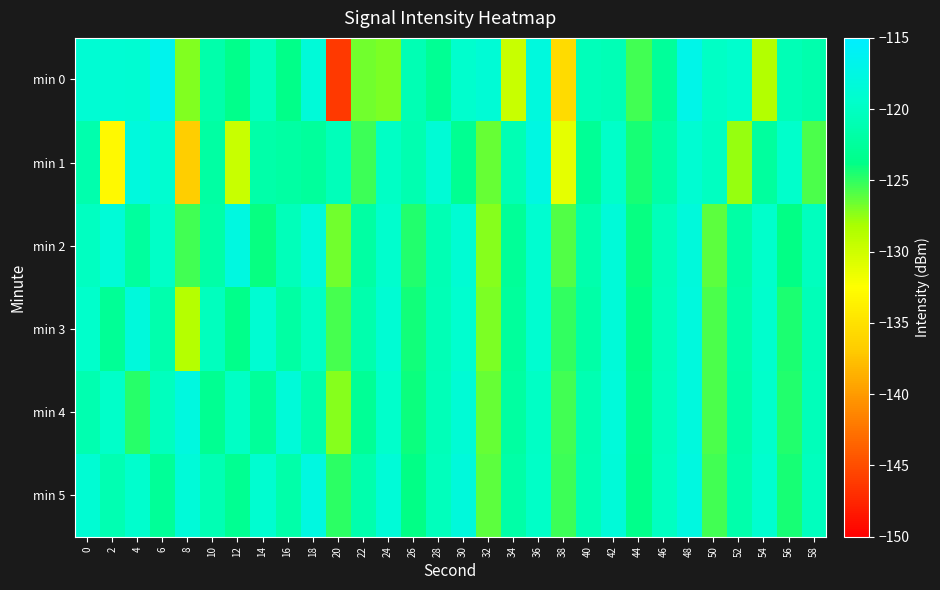

Between 18 and 58, which series saw the biggest shift?

min 1